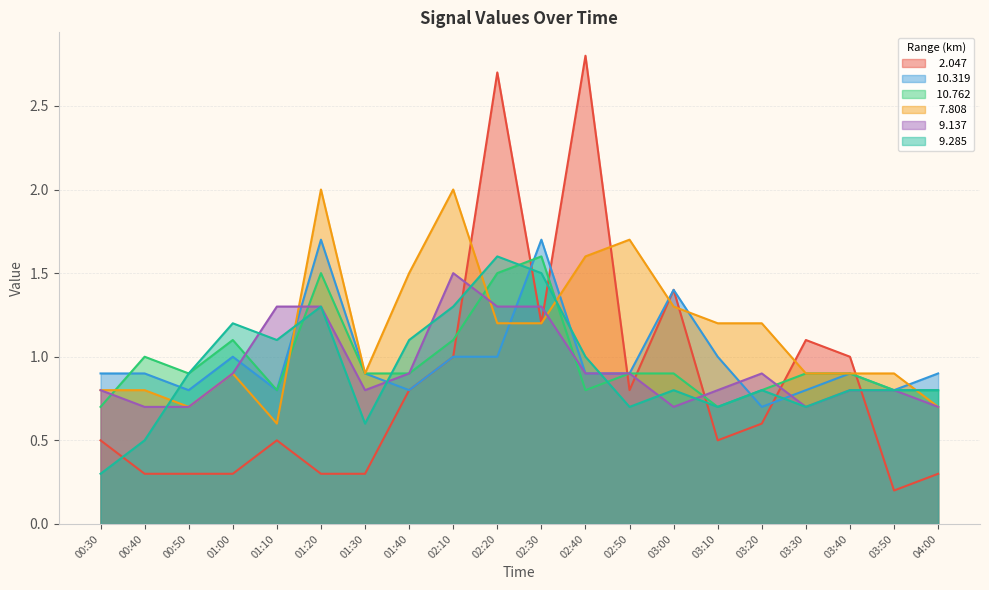

Rank the series at 04:00 from lowest to highest value.

  2.047,   7.808,   9.137,  10.762,   9.285,  10.319